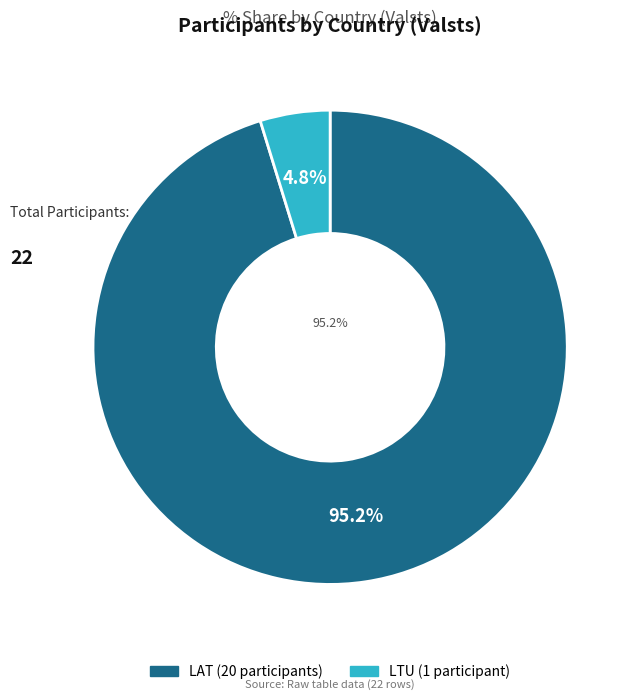

The LAT slice represents 95% of the pie. True or false?

True